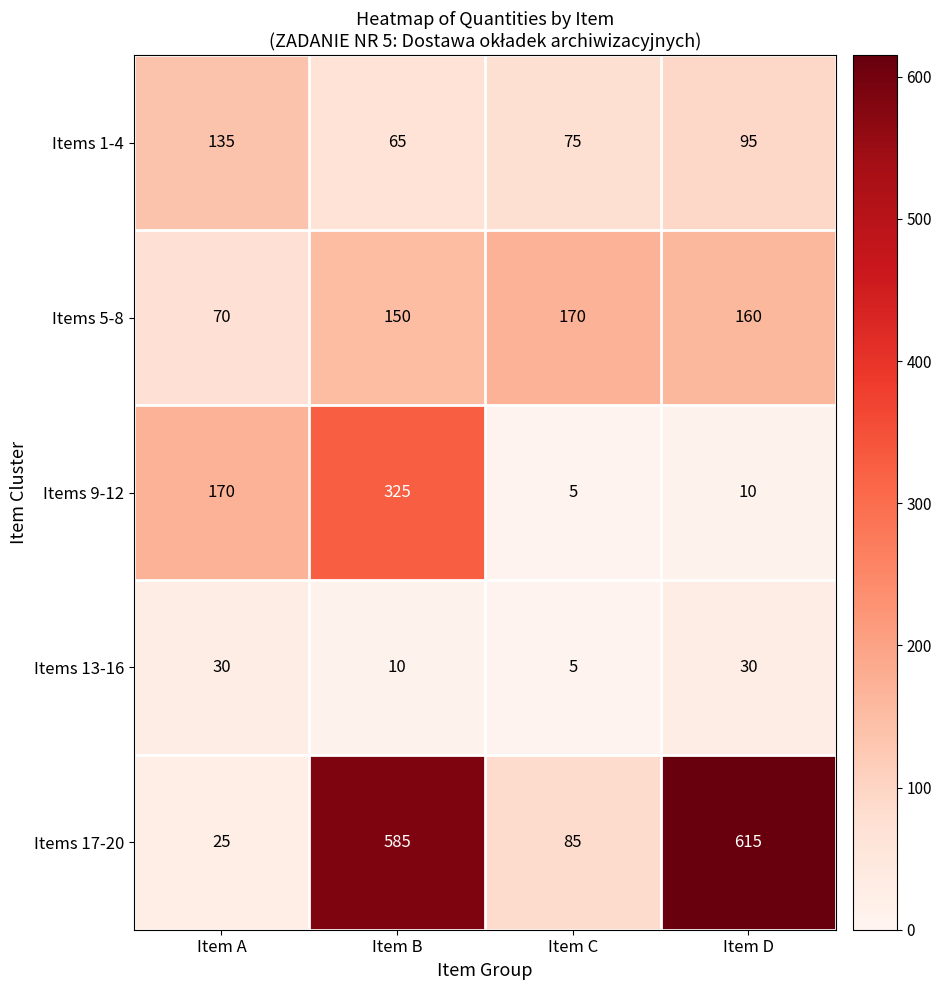

What is the smallest value displayed?

5